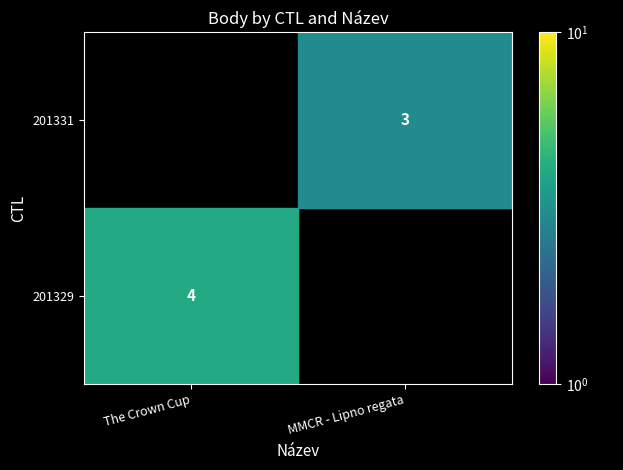

What is the total value across all series at MMCR - Lipno regata?

3.0